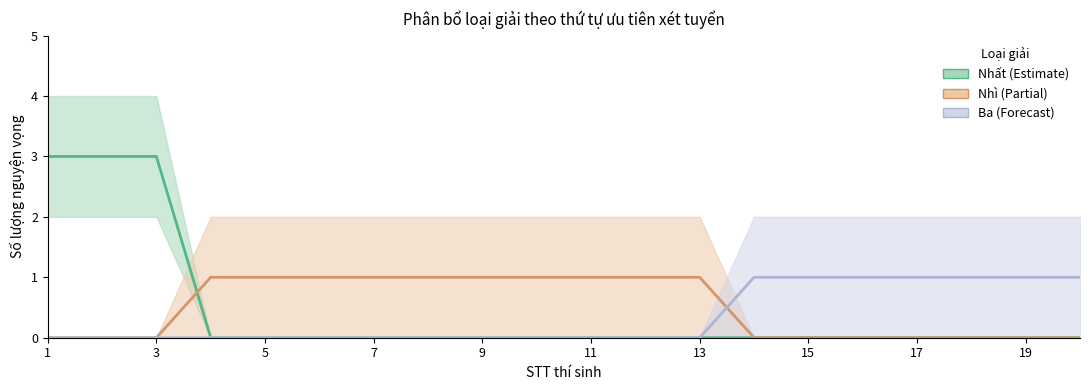

The value of Nhì at 14 is -1. True or false?

False